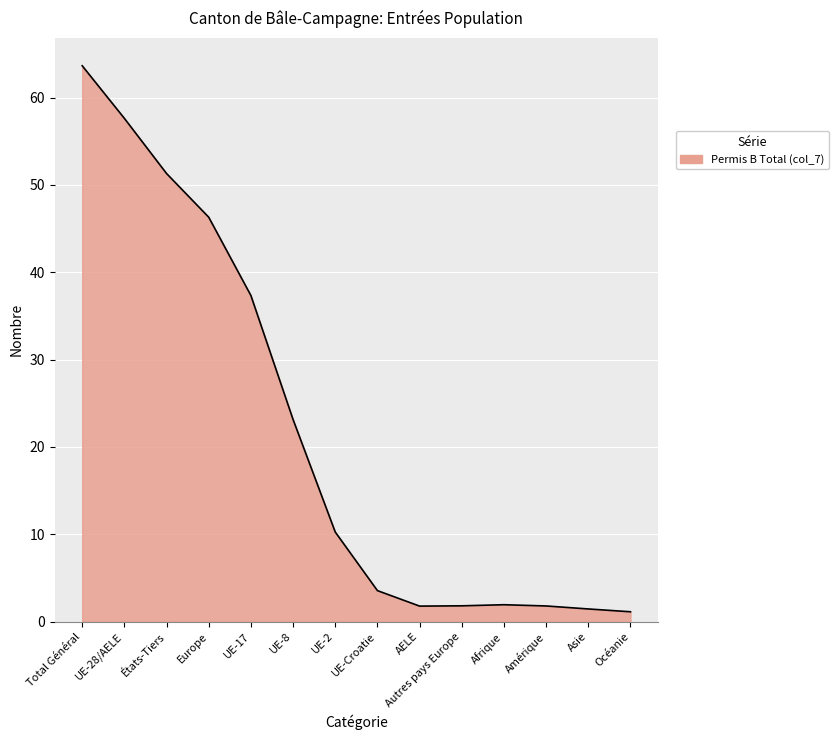

True or false: the data shows 23.1 at États-Tiers.

False